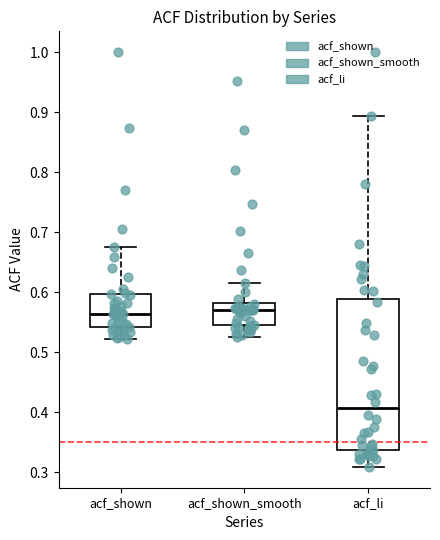

Reading left to right, transcribe this box plot: for each box, give where its median line is, the range the box spans, and where its two whiskers end, as read against the y-axis. The values are not printed on the chart, so give them approximately, as read against the axis.

acf_shown: median 0.56, box 0.54 to 0.60, whiskers 0.52 to 0.68
acf_shown_smooth: median 0.57, box 0.55 to 0.58, whiskers 0.53 to 0.62
acf_li: median 0.41, box 0.34 to 0.59, whiskers 0.31 to 0.89